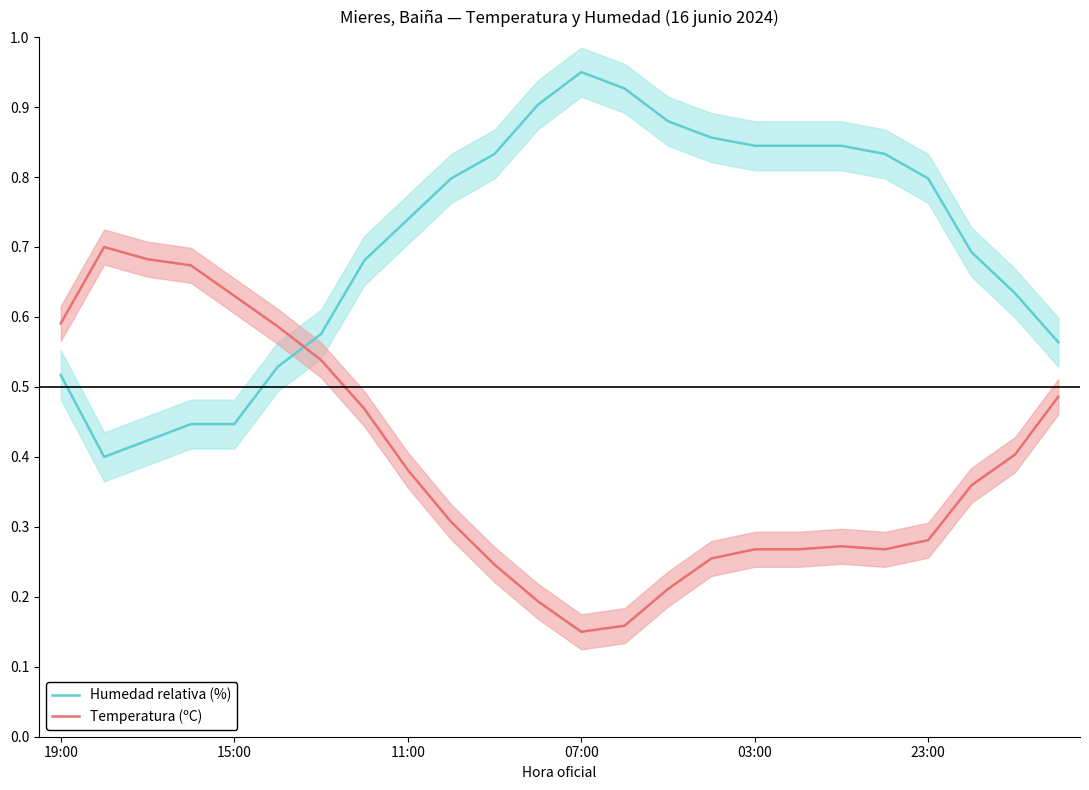

Reading left to right, what are all the values shown in this chart?

Humedad relativa (%): 0.5	0.4	0.4	0.4	0.4	0.5	0.6	0.7	0.7	0.8	0.8	0.9	1.0	0.9	0.9	0.9	0.8	0.8	0.8	0.8	0.8	0.7	0.6	0.6
Temperatura (ºC): 0.6	0.7	0.7	0.7	0.6	0.6	0.5	0.5	0.4	0.3	0.2	0.2	0.1	0.2	0.2	0.3	0.3	0.3	0.3	0.3	0.3	0.4	0.4	0.5